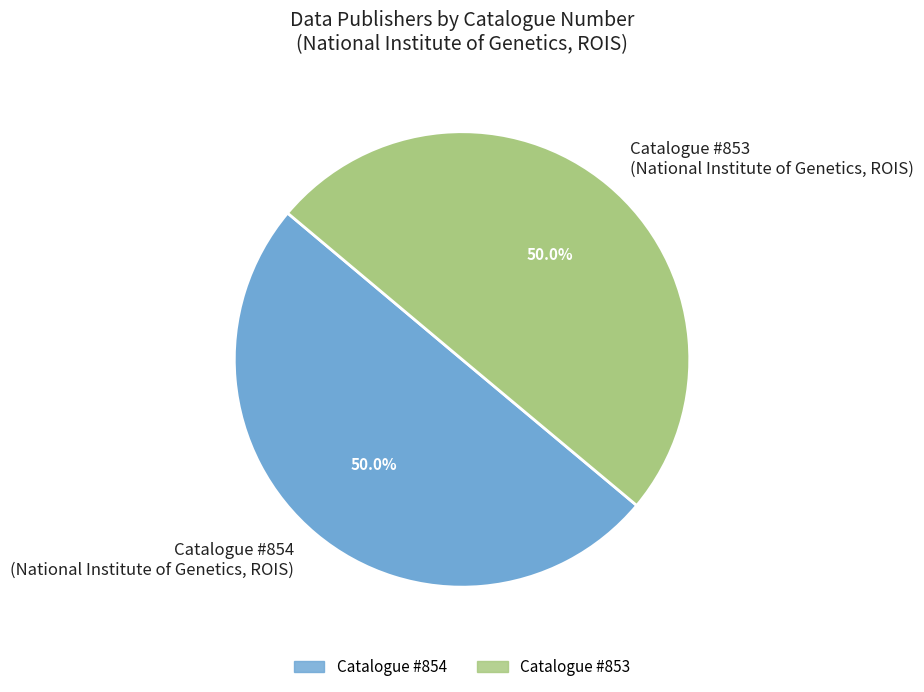

Approximately how many times larger is the value at Catalogue #853 (National Institute of Genetics, ROIS) compared to Catalogue #854 (National Institute of Genetics, ROIS)?

1.0